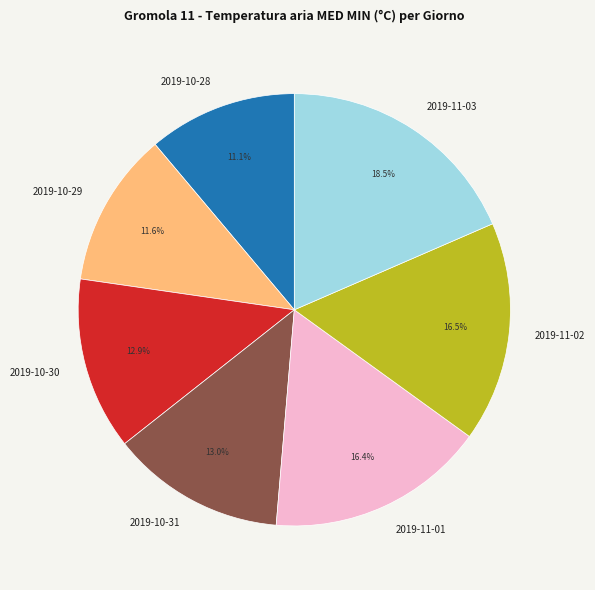

Does any single category account for the majority?

No